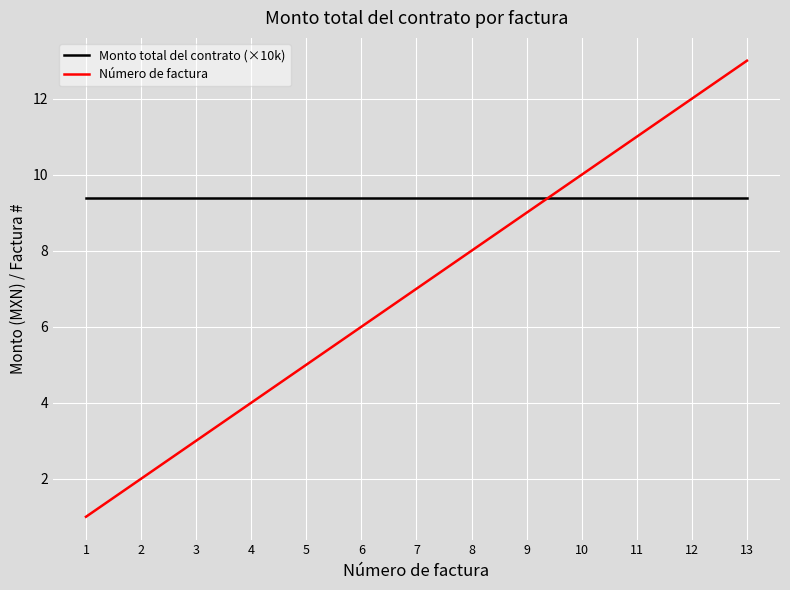

After their last crossing, which series has the higher values: Número de factura or Monto total del contrato (×10k)?

Número de factura